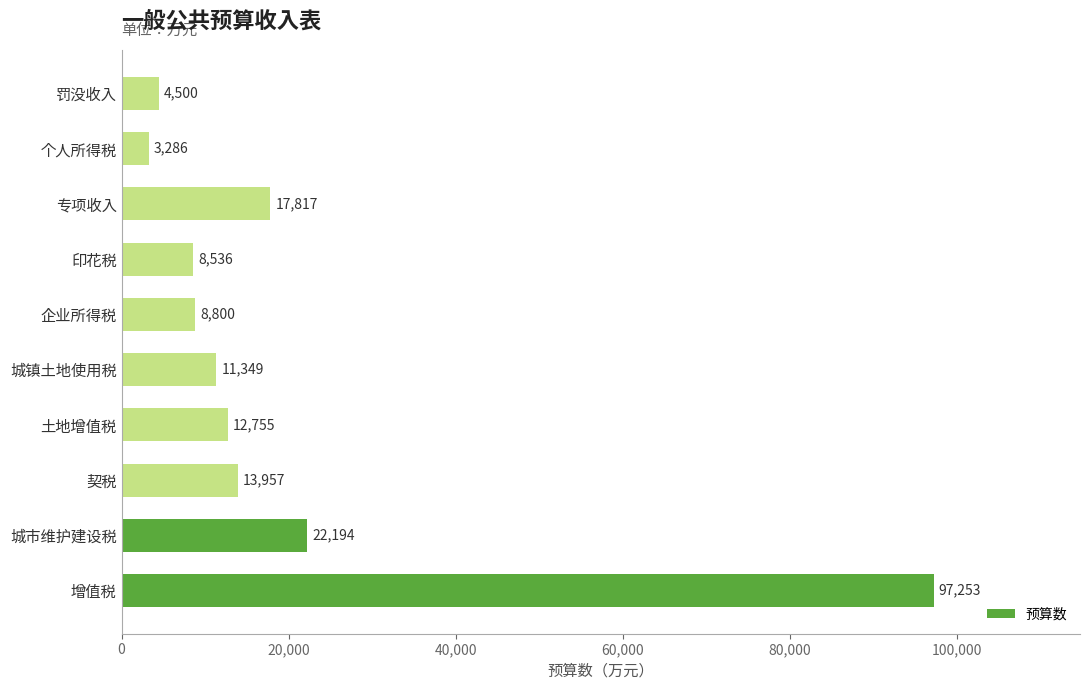

List the labels in order of value, smallest first.

个人所得税, 罚没收入, 印花税, 企业所得税, 城镇土地使用税, 土地增值税, 契税, 专项收入, 城市维护建设税, 增值税